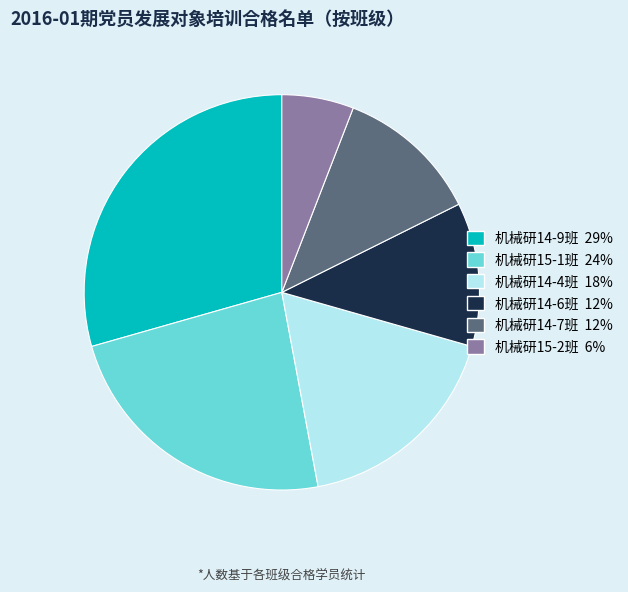

Does any single category account for the majority?

No